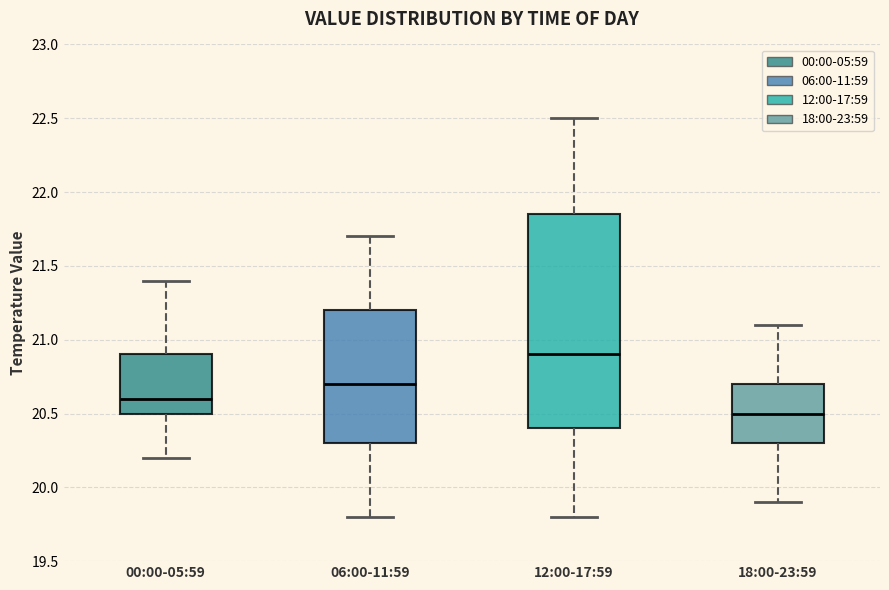

Which box's median line is the highest?

12:00-17:59